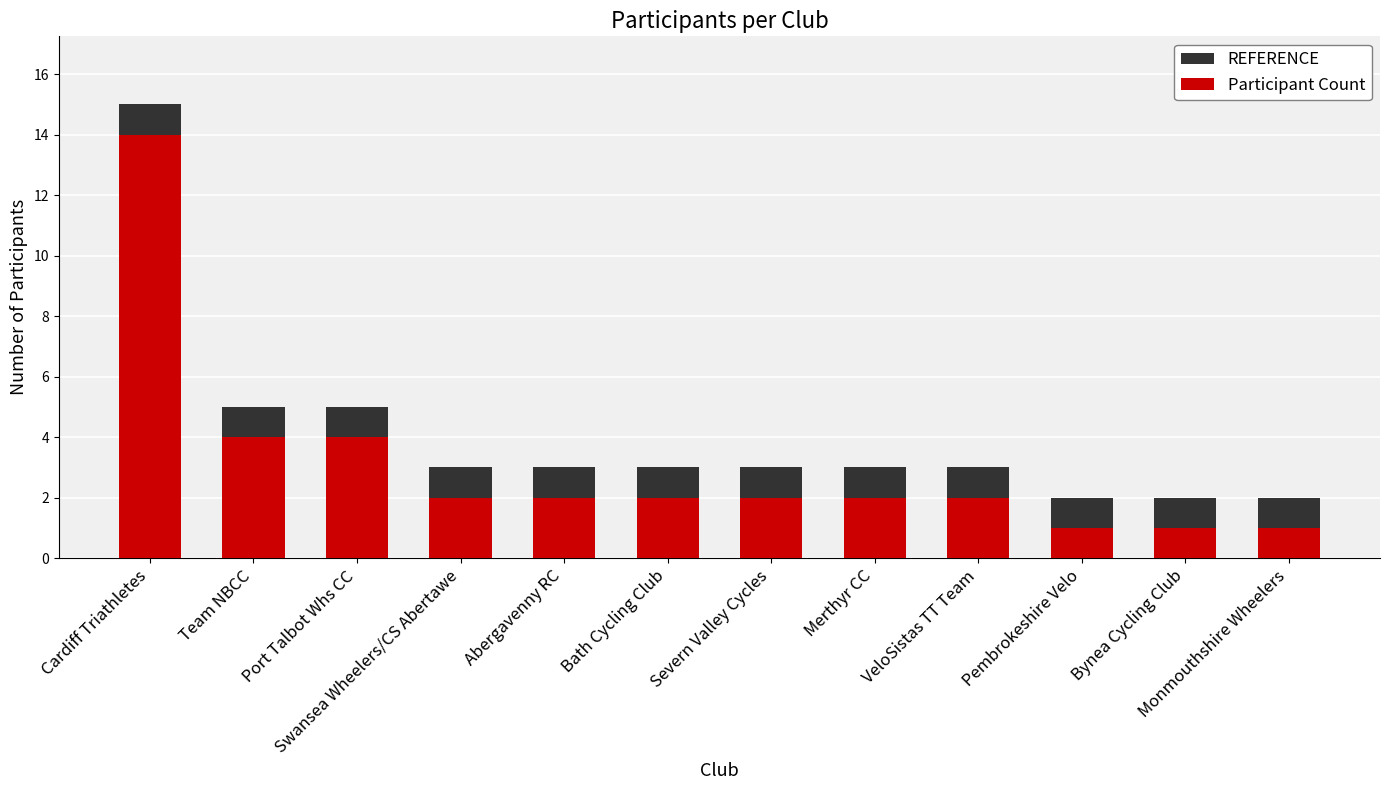

List the labels in order of REFERENCE value, largest first.

Cardiff Triathletes, Team NBCC, Port Talbot Whs CC, Swansea Wheelers/CS Abertawe, Abergavenny RC, Bath Cycling Club, Severn Valley Cycles, Merthyr CC, VeloSistas TT Team, Pembrokeshire Velo, Bynea Cycling Club, Monmouthshire Wheelers